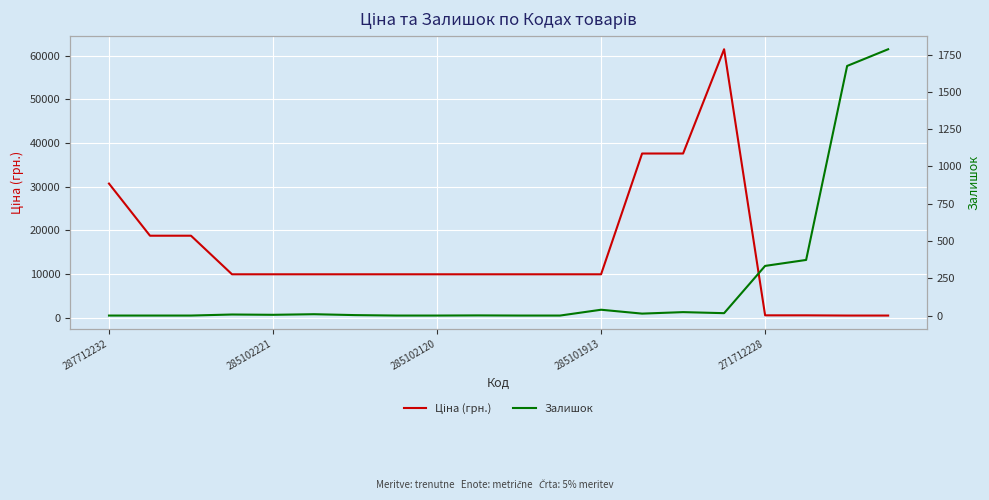

True or false: Залишок has more than 2 points higher than both neighbors.

True